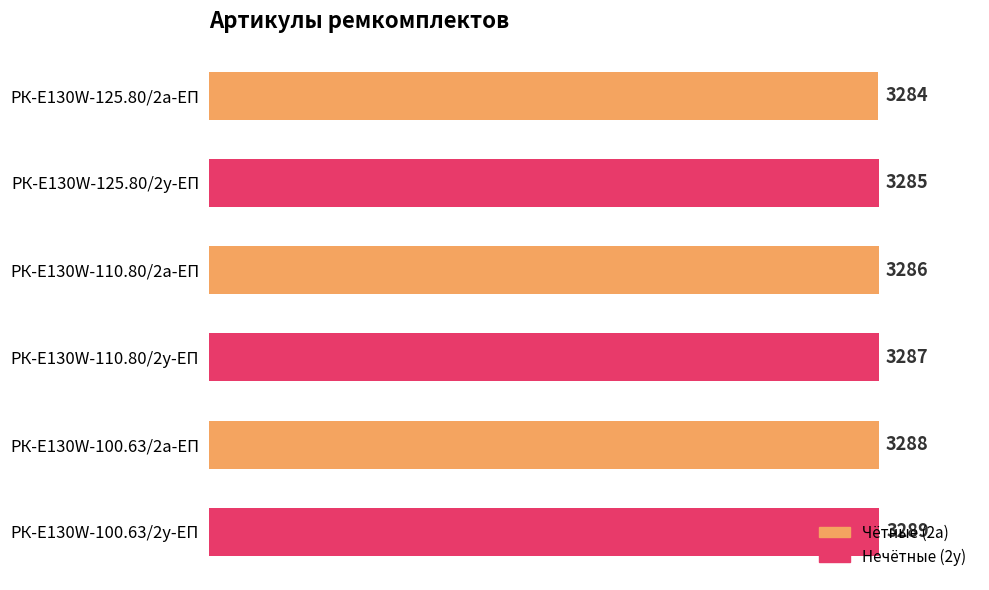

The value at РК-E130W-100.63/2а-ЕП is 1055. True or false?

False